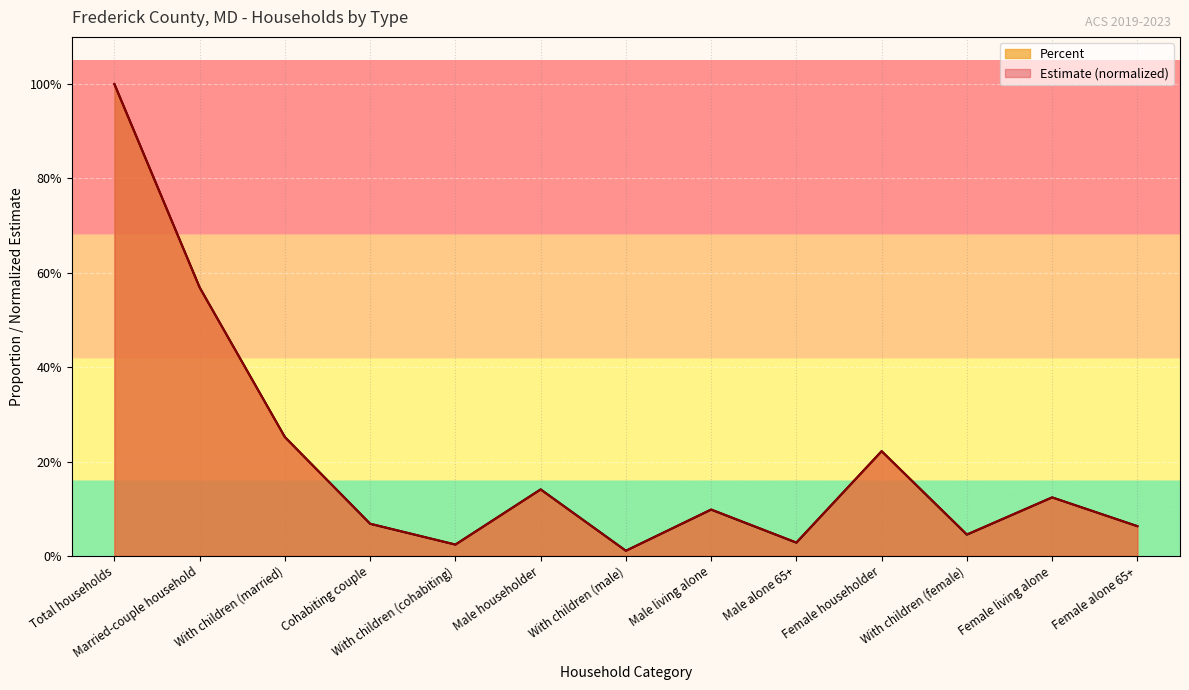

Read the Percent value at Married-couple household.

0.6